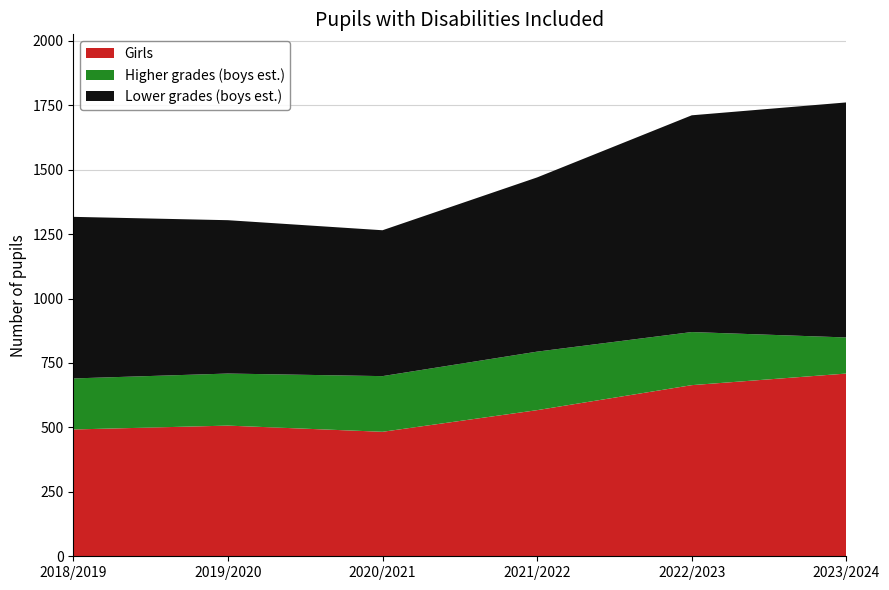

Reading left to right, what are all the values shown in this chart?

Total (all): 2018/2019=1317	2019/2020=1304	2020/2021=1265	2021/2022=1470	2022/2023=1711	2023/2024=1761
Girls: 2018/2019=492	2019/2020=507	2020/2021=483	2021/2022=567	2022/2023=664	2023/2024=709
Lower grades (all): 2018/2019=627	2019/2020=595	2020/2021=566	2021/2022=676	2022/2023=841	2023/2024=912
Higher grades (all): 2018/2019=690	2019/2020=709	2020/2021=699	2021/2022=794	2022/2023=870	2023/2024=849